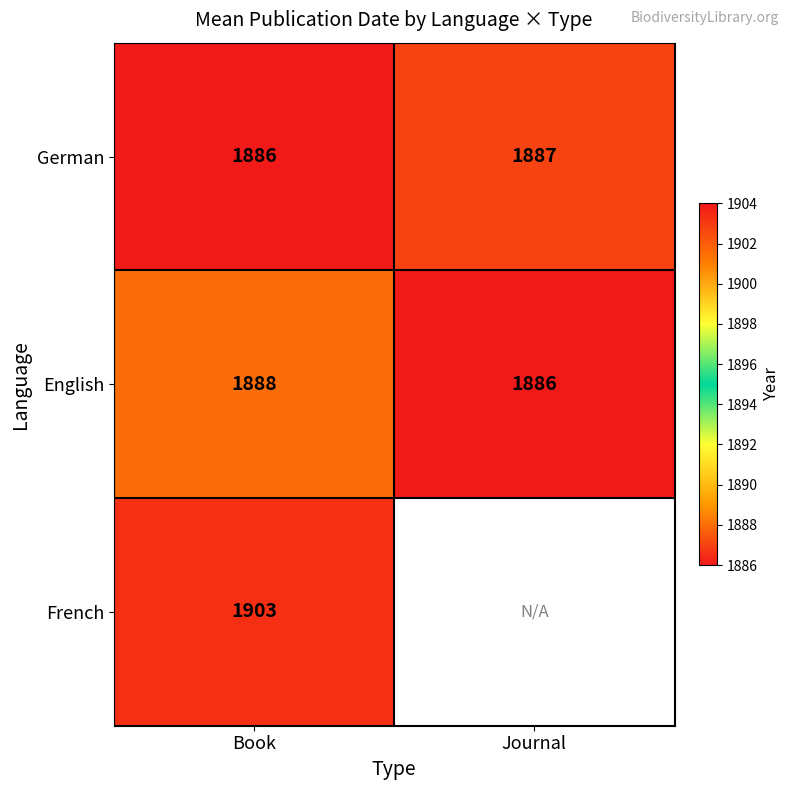

What is the approximate value of German at Book?

1886